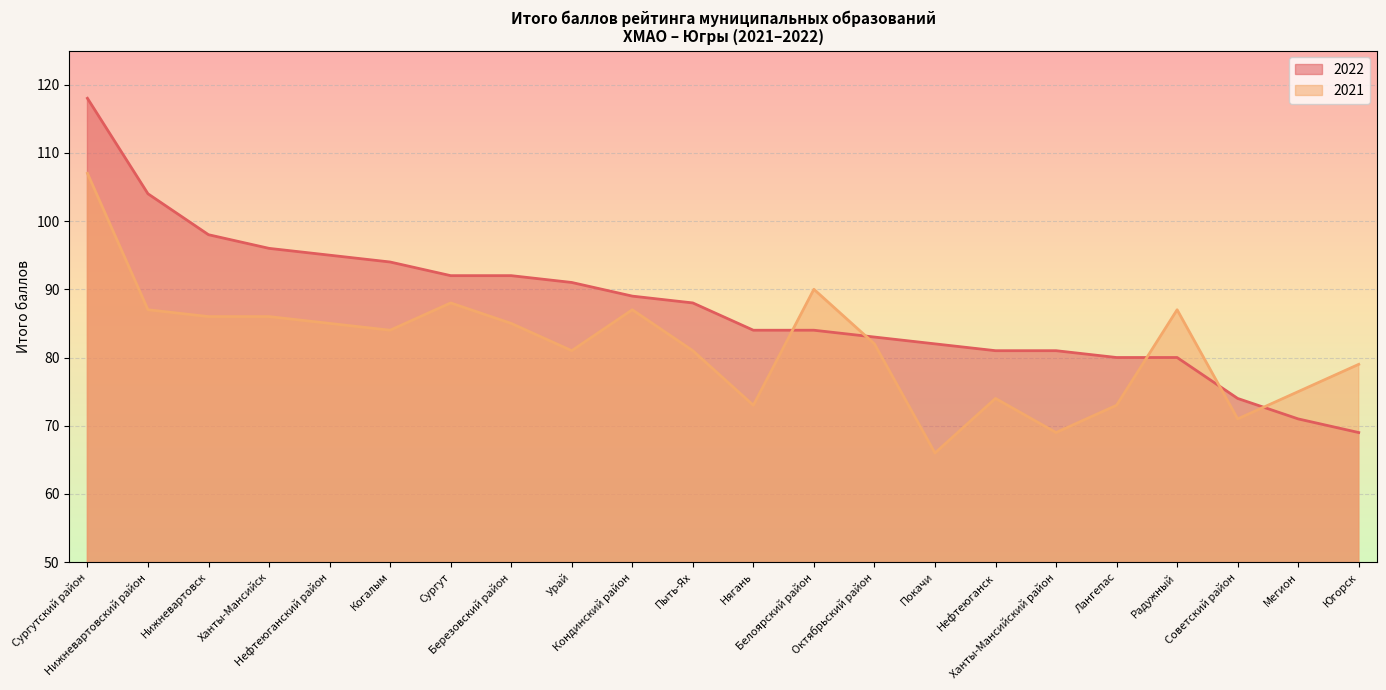

Reading right to left, transcribe all the data shown in this chart.

2022: Югорск=69	Мегион=71	Советский район=74	Радужный=80	Лангепас=80	Ханты-Мансийский район=81	Нефтеюганск=81	Покачи=82	Октябрьский район=83	Белоярский район=84	Нягань=84	Пыть-Ях=88	Кондинский район=89	Урай=91	Березовский район=92	Сургут=92	Когалым=94	Нефтеюганский район=95	Ханты-Мансийск=96	Нижневартовск=98	Нижневартовский район=104	Сургутский район=118
2021: Югорск=79	Мегион=75	Советский район=71	Радужный=87	Лангепас=73	Ханты-Мансийский район=69	Нефтеюганск=74	Покачи=66	Октябрьский район=82	Белоярский район=90	Нягань=73	Пыть-Ях=81	Кондинский район=87	Урай=81	Березовский район=85	Сургут=88	Когалым=84	Нефтеюганский район=85	Ханты-Мансийск=86	Нижневартовск=86	Нижневартовский район=87	Сургутский район=107